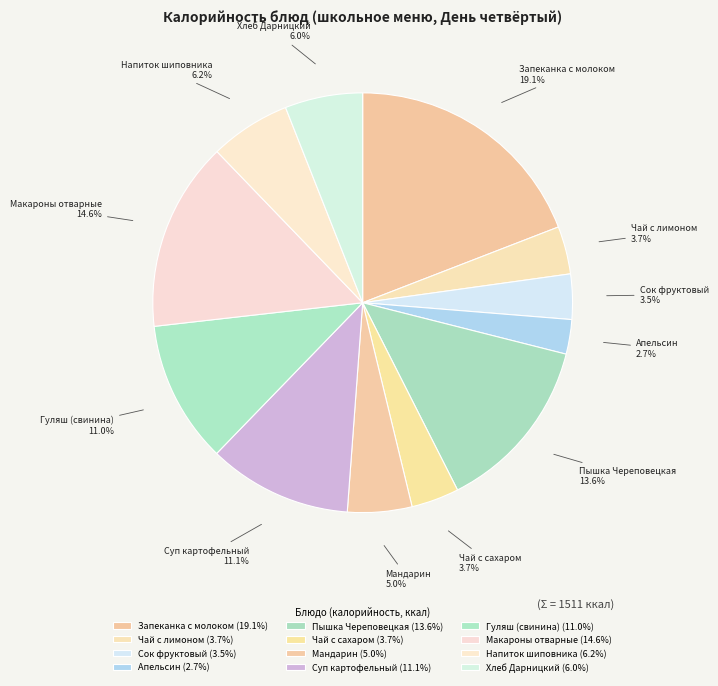

To the nearest percent, what is the combined percentage of Сок фруктовый and Макароны отварные?

18%